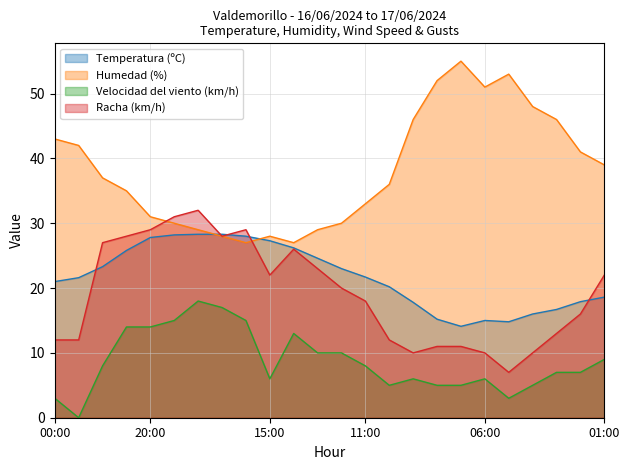

Reading right to left, what are all the values shown in this chart?

Temperatura (ºC): 18.6	17.9	16.7	16.0	14.8	15.0	14.1	15.2	17.8	20.2	21.7	23.0	24.6	26.2	27.3	28.0	28.3	28.3	28.2	27.8	25.8	23.3	21.6	21.0
Humedad (%): 39.0	41.0	46.0	48.0	53.0	51.0	55.0	52.0	46.0	36.0	33.0	30.0	29.0	27.0	28.0	27.0	28.0	29.0	30.0	31.0	35.0	37.0	42.0	43.0
Velocidad del viento (km/h): 9.0	7.0	7.0	5.0	3.0	6.0	5.0	5.0	6.0	5.0	8.0	10.0	10.0	13.0	6.0	15.0	17.0	18.0	15.0	14.0	14.0	8.0	0.0	3.0
Racha (km/h): 22.0	16.0	13.0	10.0	7.0	10.0	11.0	11.0	10.0	12.0	18.0	20.0	23.0	26.0	22.0	29.0	28.0	32.0	31.0	29.0	28.0	27.0	12.0	12.0